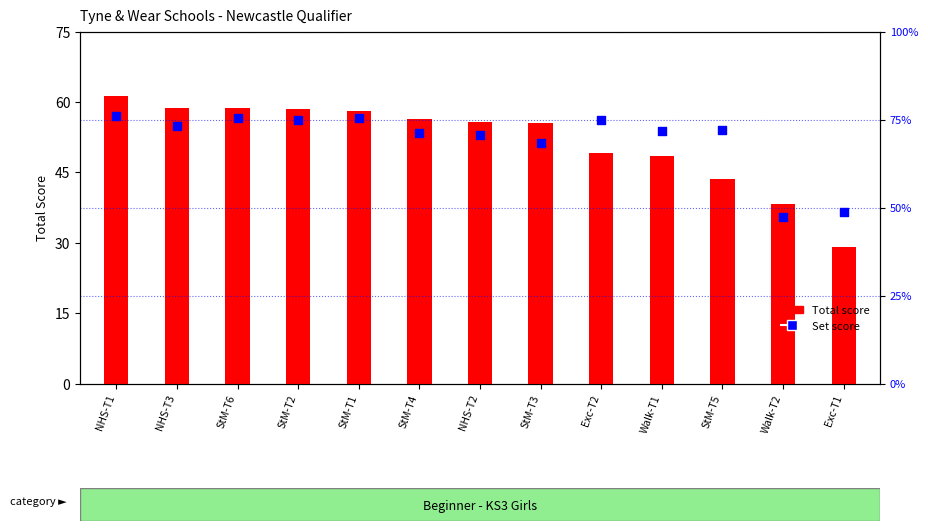

Is the value of Total at StM-T4 greater than the value of Set at Walk-T1?

Yes